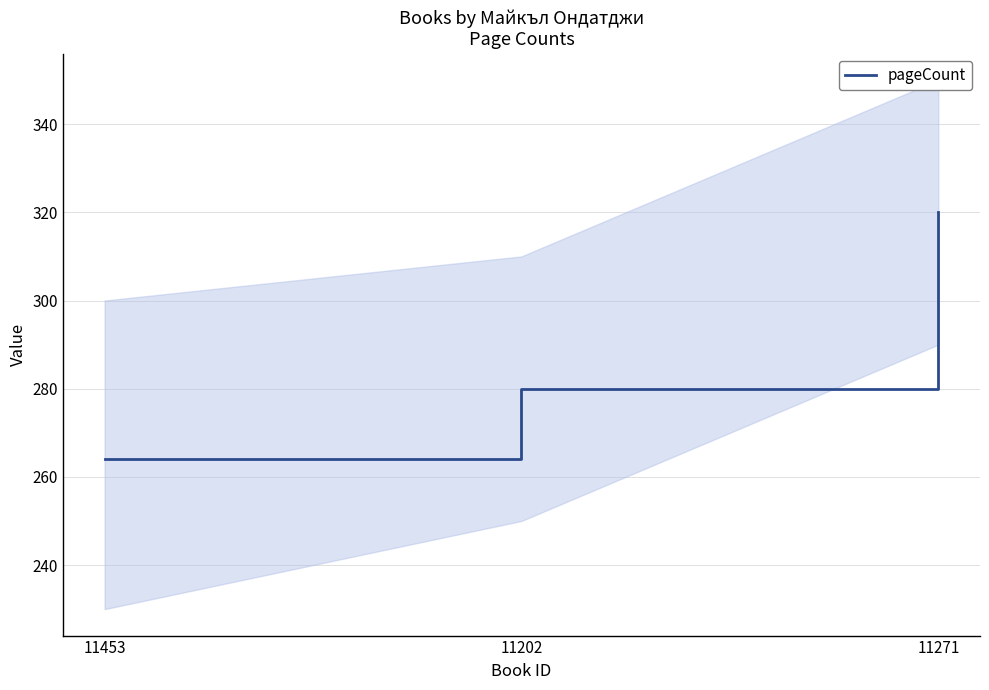

What is the ratio of the value at 11453 to the value at 11202?

0.9